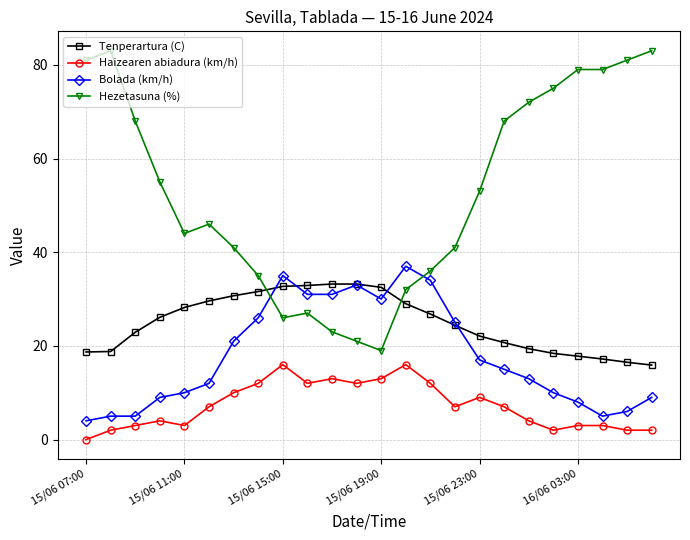

Rank the series by their average value, from highest to lowest.

Hezetasuna (%), Tenperartura (C), Bolada (km/h), Haizearen abiadura (km/h)